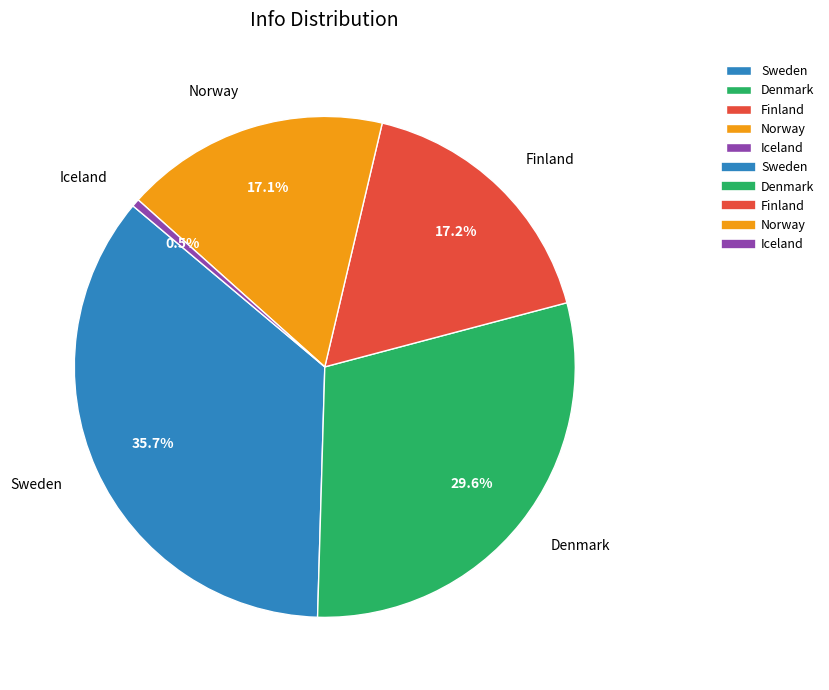

How many segments does this pie chart have?

5